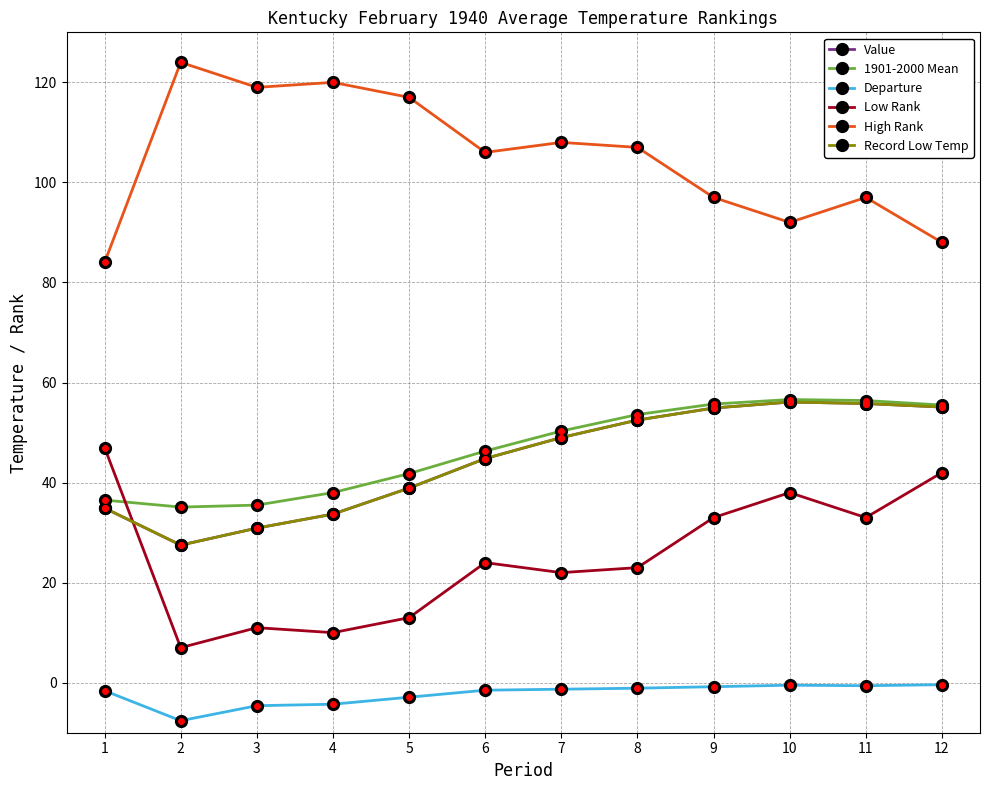

True or false: Value and Departure cross at least once.

False